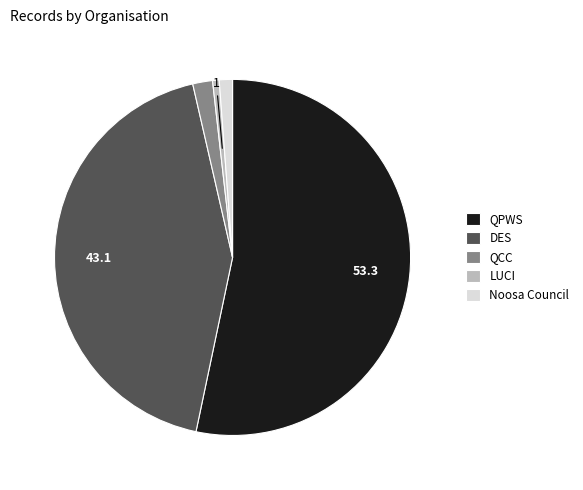

Which slice represents more than half of the pie?

QPWS